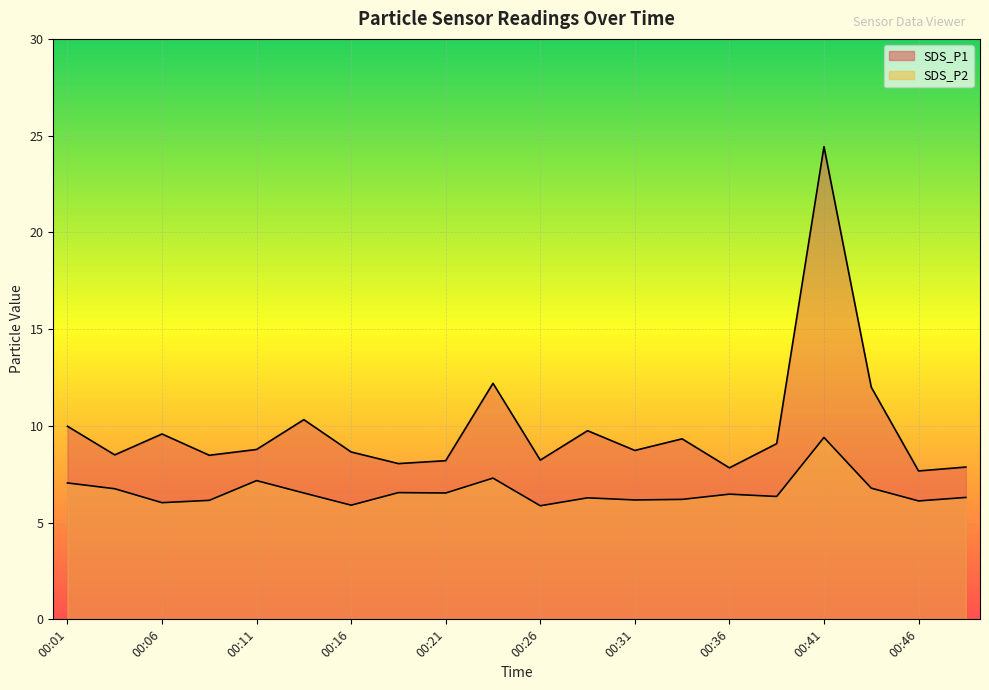

What is the value of the SDS_P1 point at the 10th from the left?

12.2